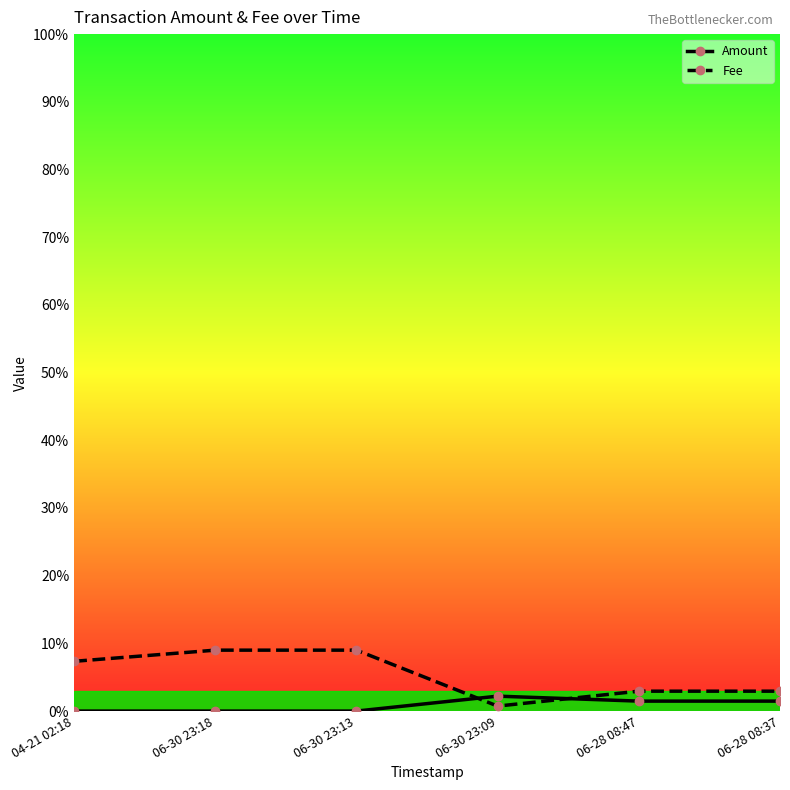

Rank the categories by Fee value from highest to lowest.

06-30 23:18, 06-30 23:13, 04-21 02:18, 06-28 08:47, 06-28 08:37, 06-30 23:09